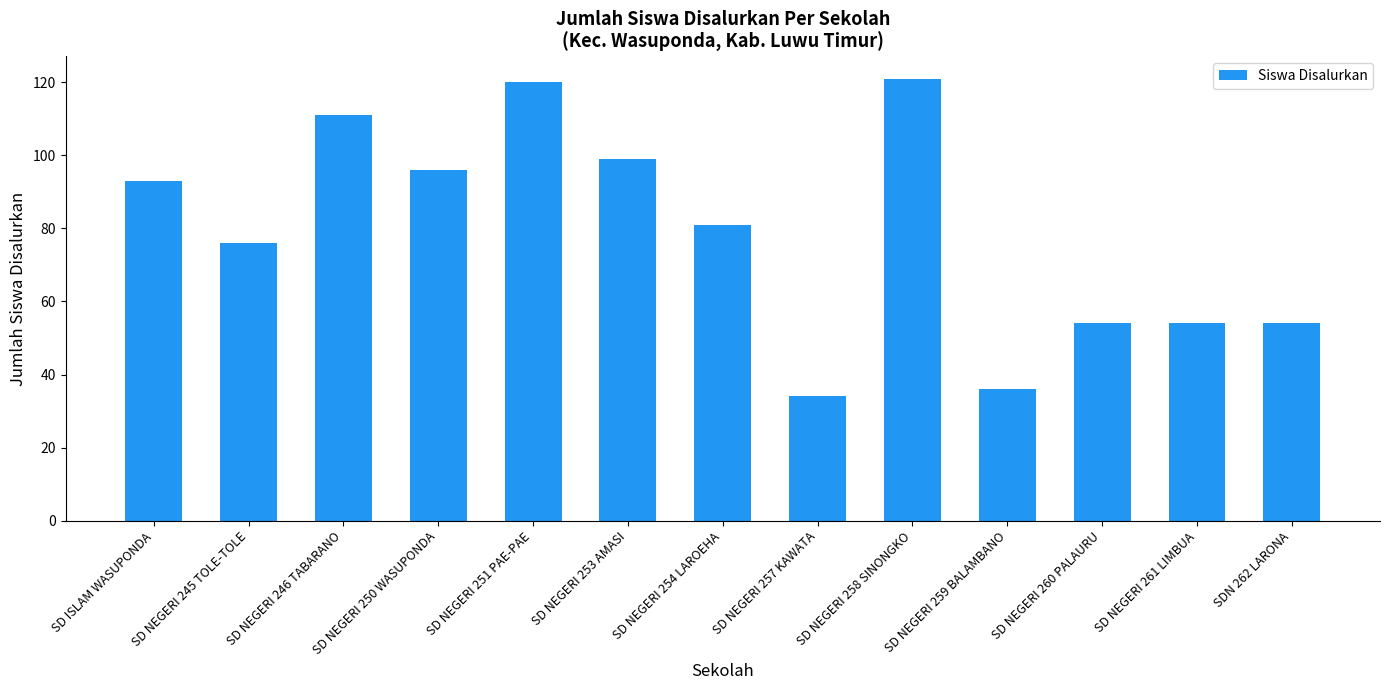

What is the difference between the values at SD NEGERI 245 TOLE-TOLE and SD NEGERI 260 PALAURU?

22